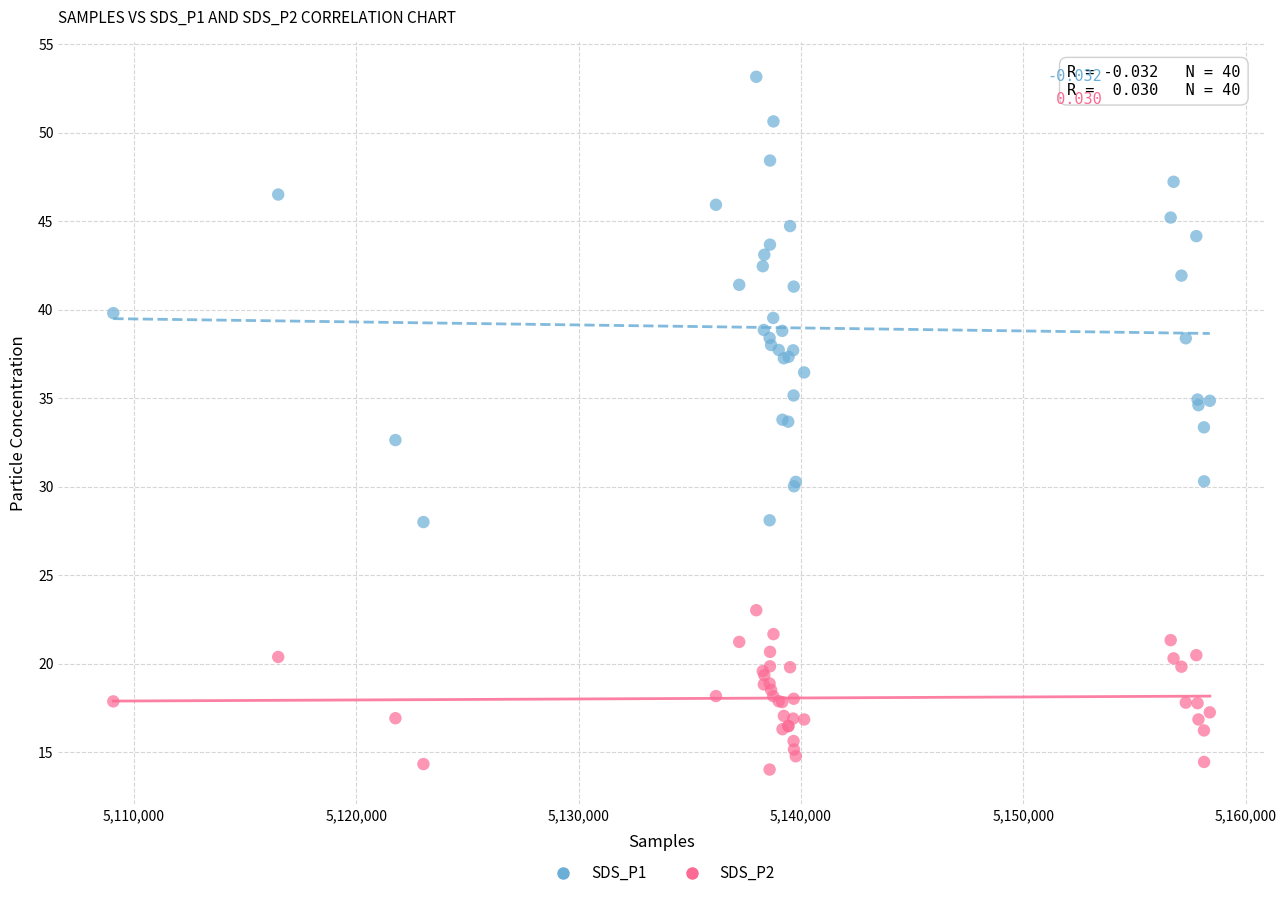

Which series has the widest spread of Y values?

SDS_P1